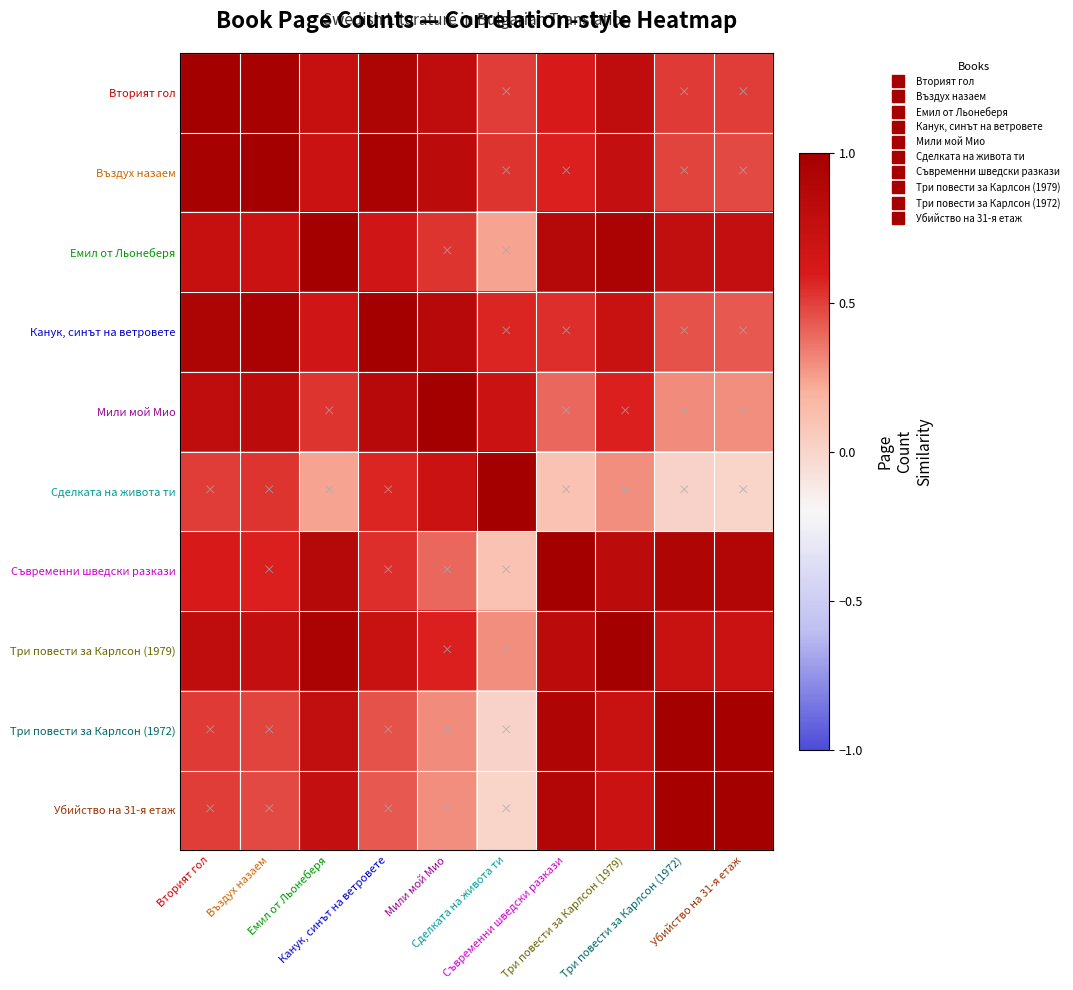

Reading left to right, extract all data points from this chart.

Вторият гол: Вторият гол=1.0	Въздух назаем=1.0	Емил от Льонеберя=0.7	Канук, синът на ветровете=0.9	Мили мой Мио=0.8	Сделката на живота ти=0.5	Съвременни шведски разкази=0.6	Три повести за Карлсон (1979)=0.8	Три повести за Карлсон (1972)=0.5	Убийство на 31-я етаж=0.5
Въздух назаем: Вторият гол=1.0	Въздух назаем=1.0	Емил от Льонеберя=0.7	Канук, синът на ветровете=1.0	Мили мой Мио=0.8	Сделката на живота ти=0.5	Съвременни шведски разкази=0.6	Три повести за Карлсон (1979)=0.8	Три повести за Карлсон (1972)=0.5	Убийство на 31-я етаж=0.5
Емил от Льонеберя: Вторият гол=0.7	Въздух назаем=0.7	Емил от Льонеберя=1.0	Канук, синът на ветровете=0.7	Мили мой Мио=0.5	Сделката на живота ти=0.2	Съвременни шведски разкази=0.9	Три повести за Карлсон (1979)=0.9	Три повести за Карлсон (1972)=0.8	Убийство на 31-я етаж=0.8
Канук, синът на ветровете: Вторият гол=0.9	Въздух назаем=1.0	Емил от Льонеберя=0.7	Канук, синът на ветровете=1.0	Мили мой Мио=0.9	Сделката на живота ти=0.6	Съвременни шведски разкази=0.5	Три повести за Карлсон (1979)=0.7	Три повести за Карлсон (1972)=0.4	Убийство на 31-я етаж=0.4
Мили мой Мио: Вторият гол=0.8	Въздух назаем=0.8	Емил от Льонеберя=0.5	Канук, синът на ветровете=0.9	Мили мой Мио=1.0	Сделката на живота ти=0.7	Съвременни шведски разкази=0.4	Три повести за Карлсон (1979)=0.6	Три повести за Карлсон (1972)=0.3	Убийство на 31-я етаж=0.3
Сделката на живота ти: Вторият гол=0.5	Въздух назаем=0.5	Емил от Льонеберя=0.2	Канук, синът на ветровете=0.6	Мили мой Мио=0.7	Сделката на живота ти=1.0	Съвременни шведски разкази=0.1	Три повести за Карлсон (1979)=0.3	Три повести за Карлсон (1972)=0.0	Убийство на 31-я етаж=0.0
Съвременни шведски разкази: Вторият гол=0.6	Въздух назаем=0.6	Емил от Льонеберя=0.9	Канук, синът на ветровете=0.5	Мили мой Мио=0.4	Сделката на живота ти=0.1	Съвременни шведски разкази=1.0	Три повести за Карлсон (1979)=0.8	Три повести за Карлсон (1972)=0.9	Убийство на 31-я етаж=0.9
Три повести за Карлсон (1979): Вторият гол=0.8	Въздух назаем=0.8	Емил от Льонеберя=0.9	Канук, синът на ветровете=0.7	Мили мой Мио=0.6	Сделката на живота ти=0.3	Съвременни шведски разкази=0.8	Три повести за Карлсон (1979)=1.0	Три повести за Карлсон (1972)=0.7	Убийство на 31-я етаж=0.7
Три повести за Карлсон (1972): Вторият гол=0.5	Въздух назаем=0.5	Емил от Льонеберя=0.8	Канук, синът на ветровете=0.4	Мили мой Мио=0.3	Сделката на живота ти=0.0	Съвременни шведски разкази=0.9	Три повести за Карлсон (1979)=0.7	Три повести за Карлсон (1972)=1.0	Убийство на 31-я етаж=1.0
Убийство на 31-я етаж: Вторият гол=0.5	Въздух назаем=0.5	Емил от Льонеберя=0.8	Канук, синът на ветровете=0.4	Мили мой Мио=0.3	Сделката на живота ти=0.0	Съвременни шведски разкази=0.9	Три повести за Карлсон (1979)=0.7	Три повести за Карлсон (1972)=1.0	Убийство на 31-я етаж=1.0